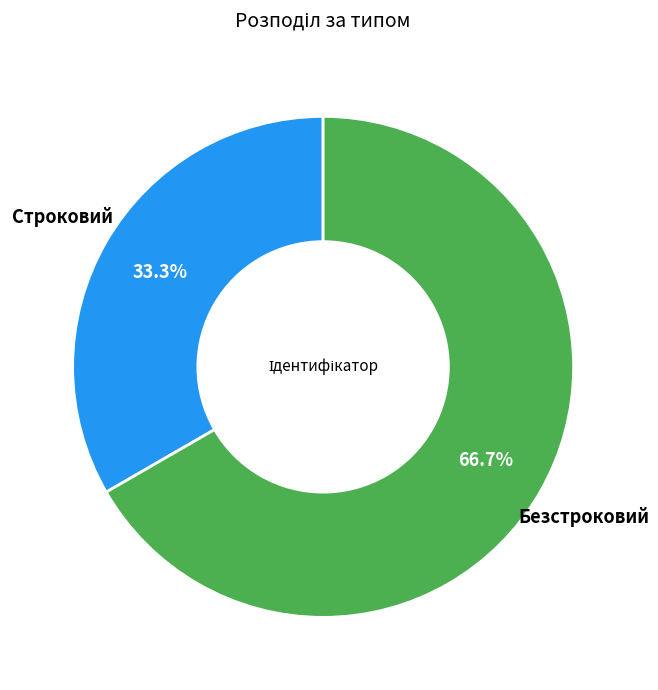

Is there a majority slice in this chart?

Yes